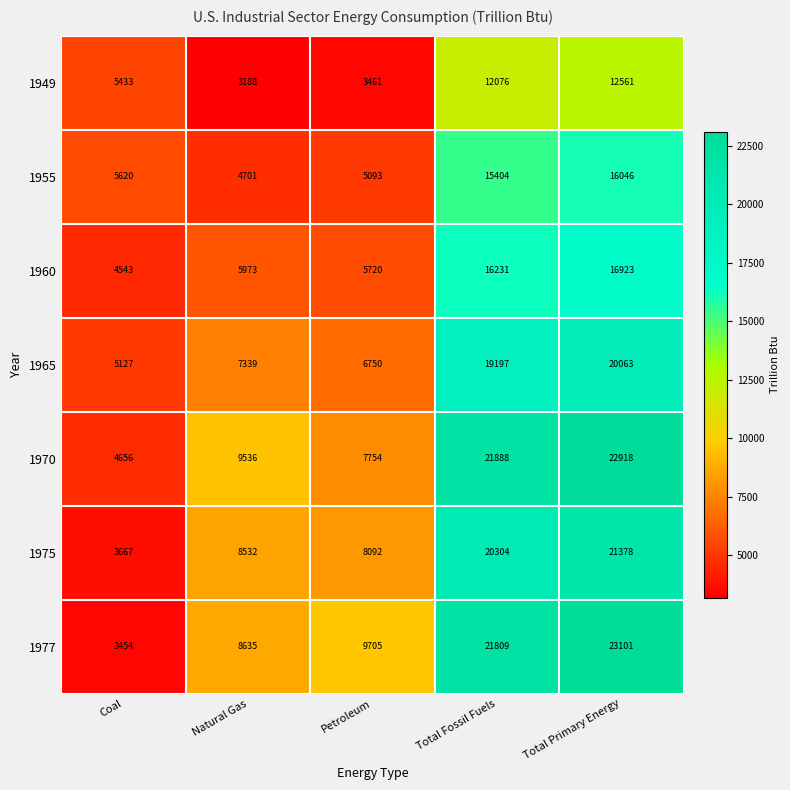

True or false: 1949 has a value of 4556 at Petroleum.

False